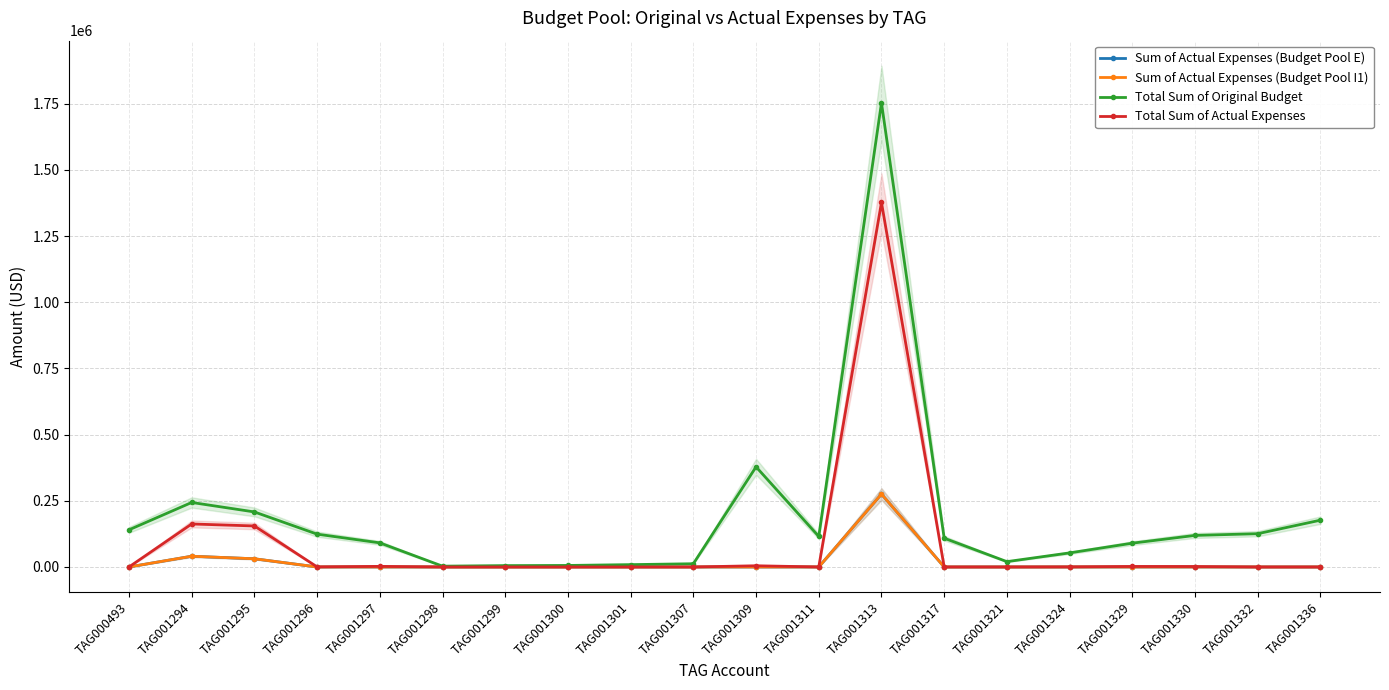

True or false: Sum of Actual Expenses (Budget Pool I1) and Sum of Actual Expenses (Budget Pool E) intersect in this chart.

False